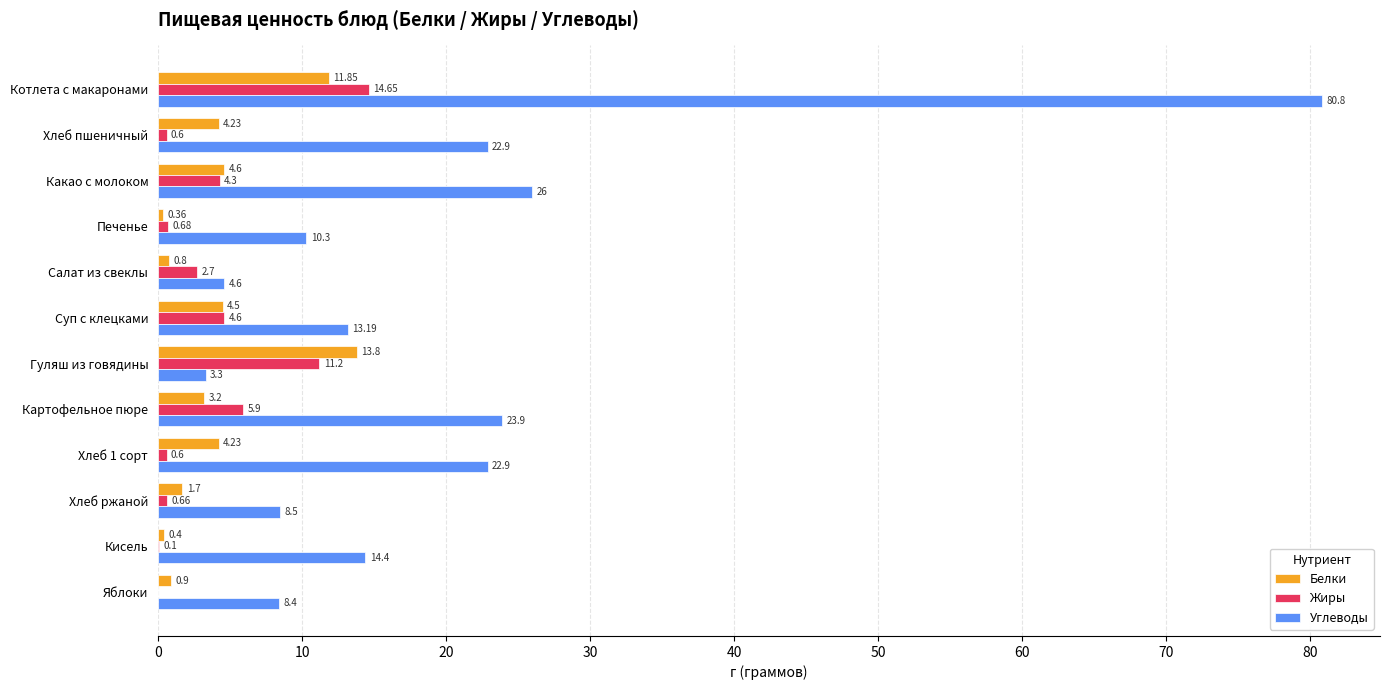

Which series changed the most between Салат из свеклы and Кисель?

Углеводы